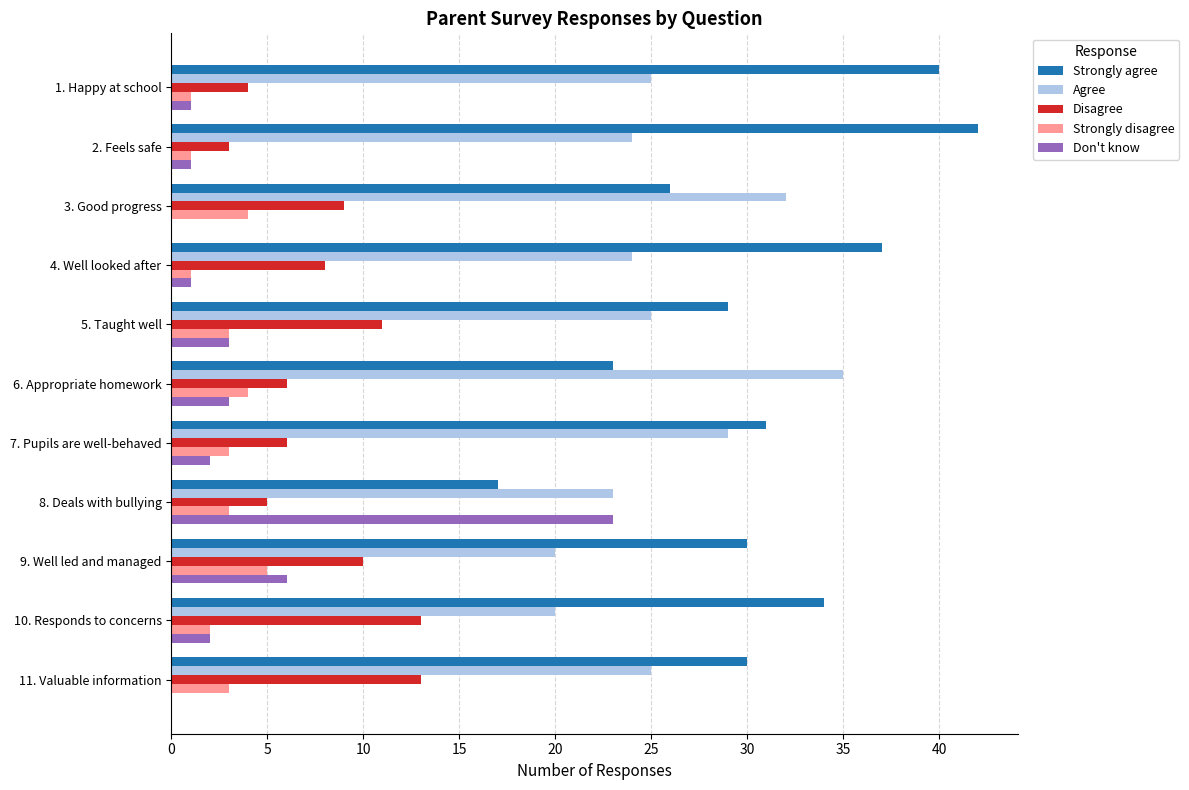

Which category has the highest value in the Don't know series?

8. Deals with bullying